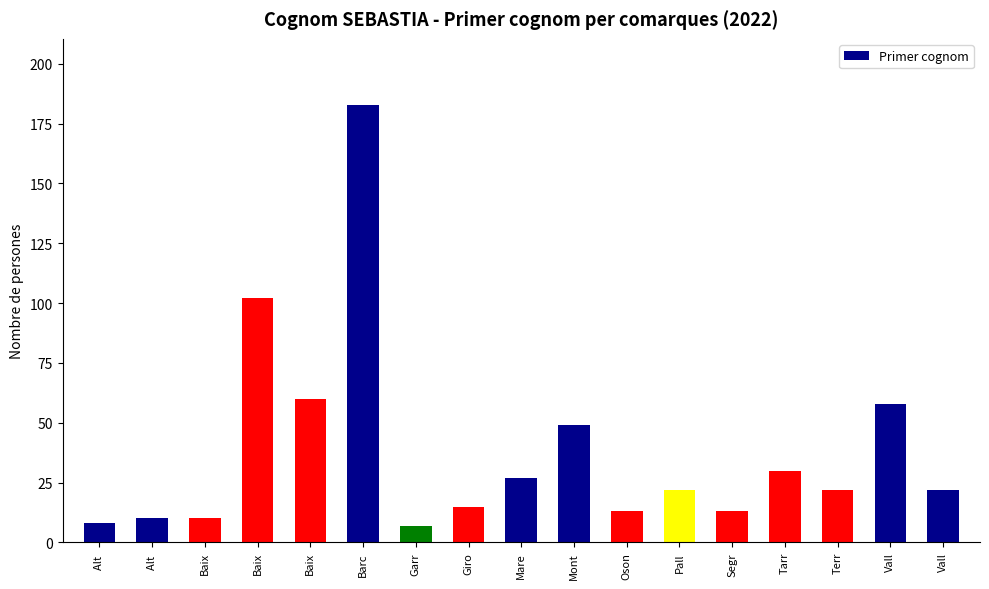

How many series are shown in this chart?

1